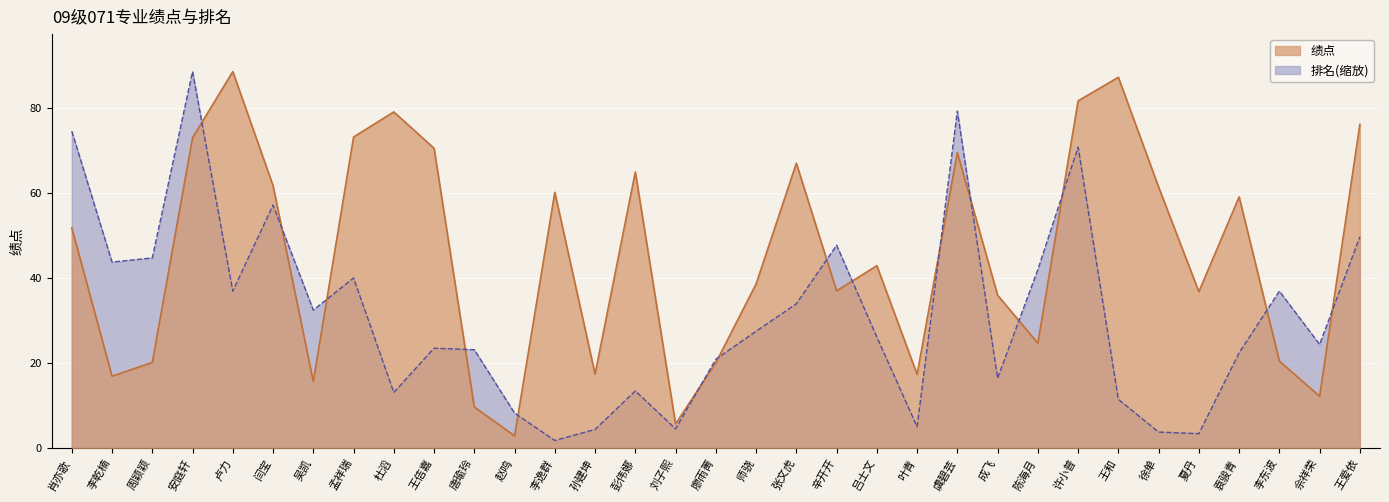

Reading left to right, what are all the values shown in this chart?

绩点: 51.8	16.9	20.1	73.0	88.6	61.7	15.6	73.2	79.1	70.5	9.6	2.8	60.1	17.4	64.9	5.6	20.0	38.6	67.0	36.9	42.9	17.3	69.5	35.9	24.6	81.7	87.2	61.4	36.8	59.1	20.4	12.2	76.2
排名: 74.5	43.7	44.7	88.6	36.9	57.1	32.4	40.0	13.0	23.5	23.1	8.2	1.7	4.3	13.4	4.5	20.9	27.4	33.9	47.7	26.1	5.0	79.2	16.4	42.0	70.8	11.4	3.7	3.4	22.4	36.9	24.3	49.7